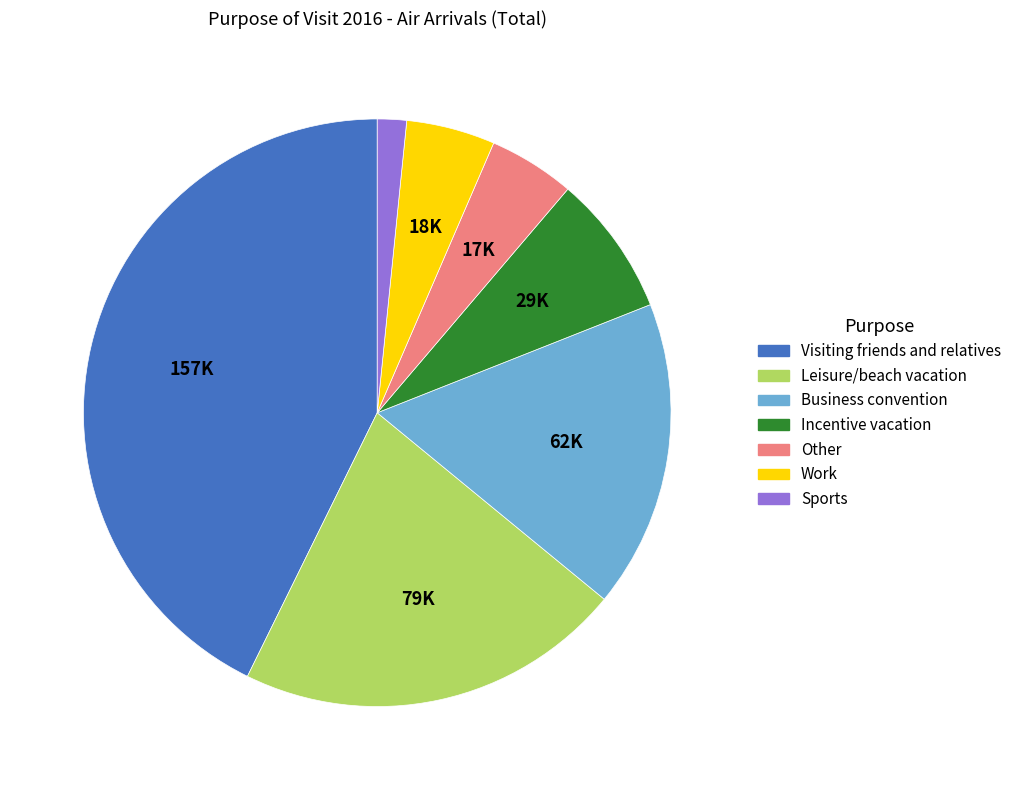

Does any single category account for the majority?

No